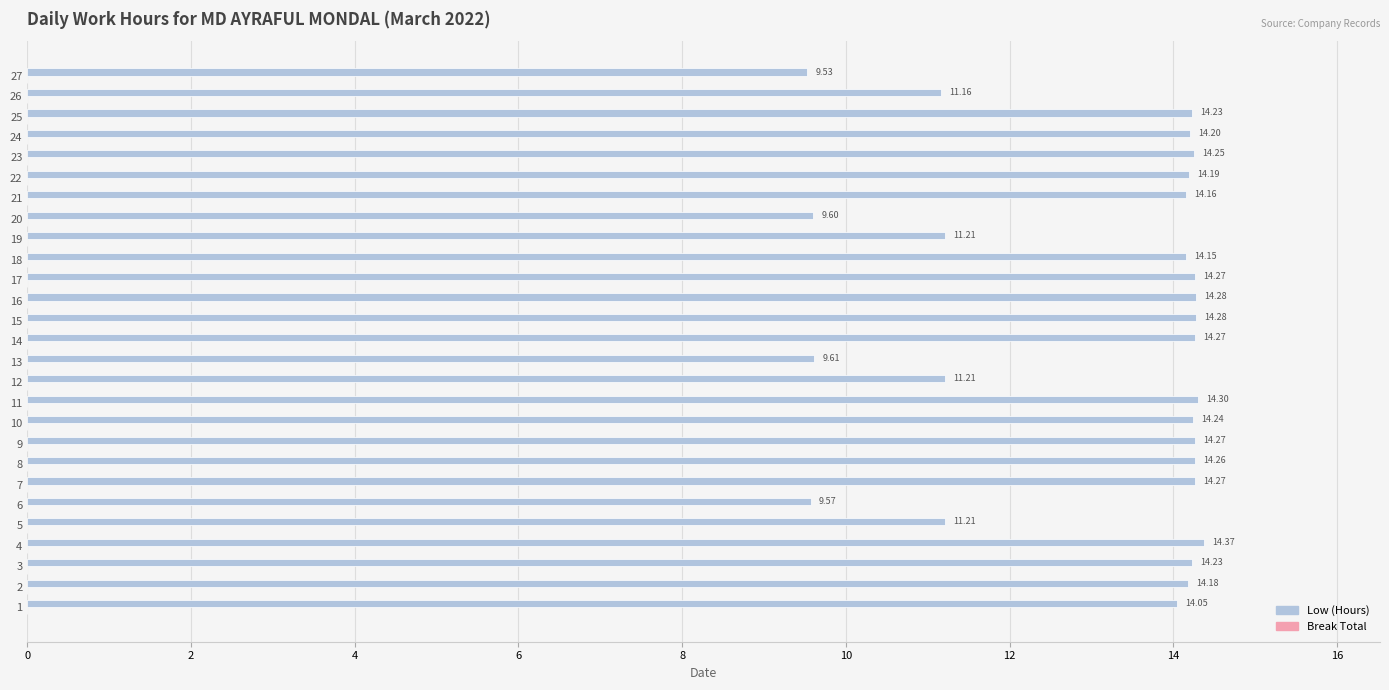

How many values exceed 14?

19